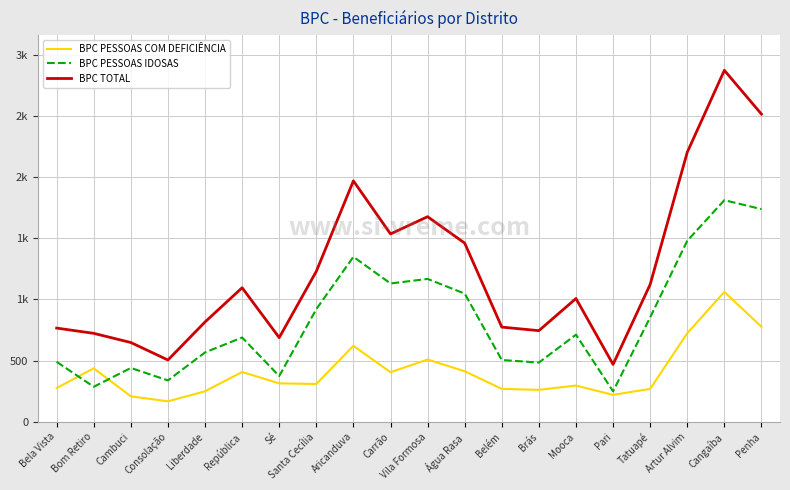

What is the spread (max minus min) of values at Vila Formosa?

1168